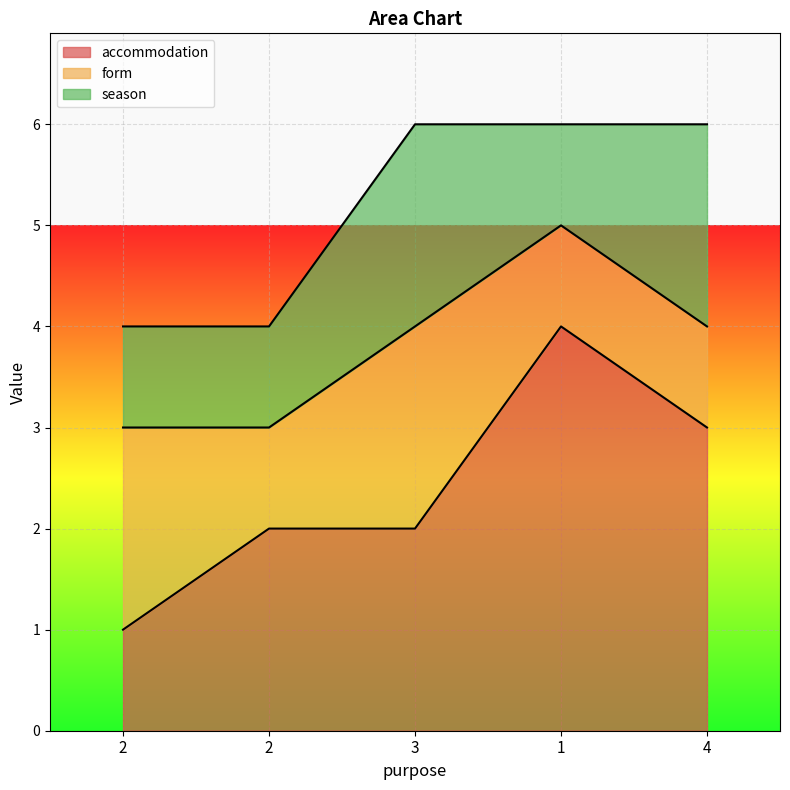

Rank the series at 2 from highest to lowest value.

form, accommodation, season